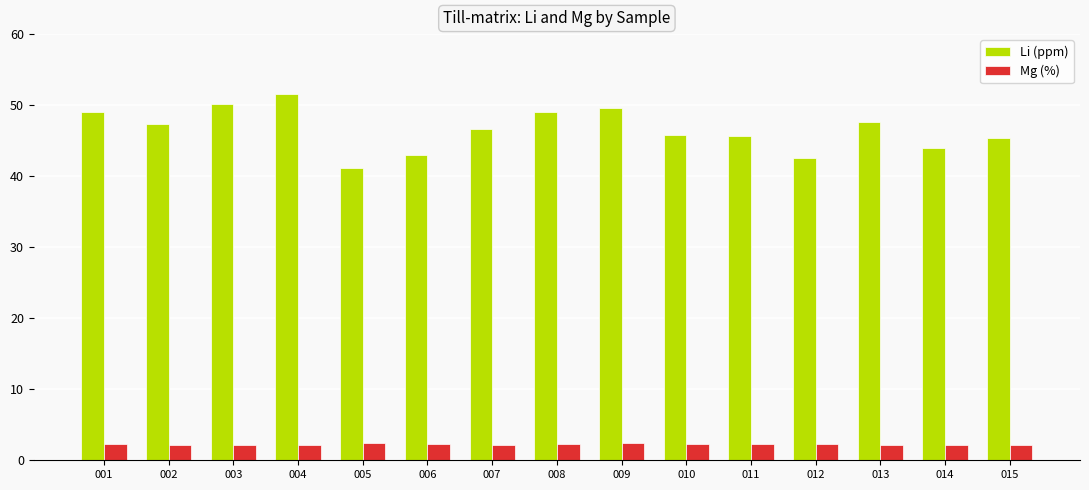

What is the value of the Li (ppm) bar at the 11th from the left?

45.7